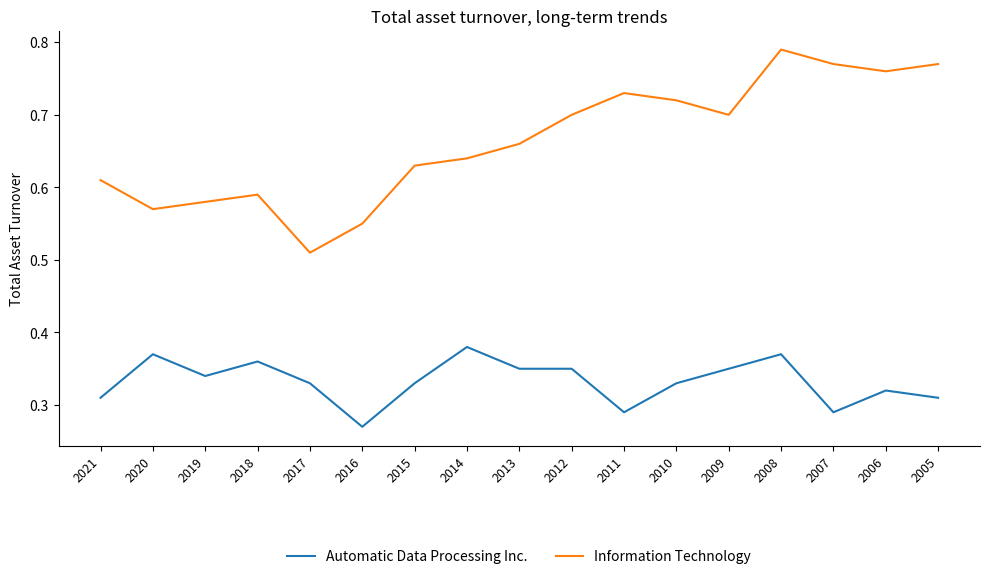

At which category does the chart reach its peak across all series?

2008